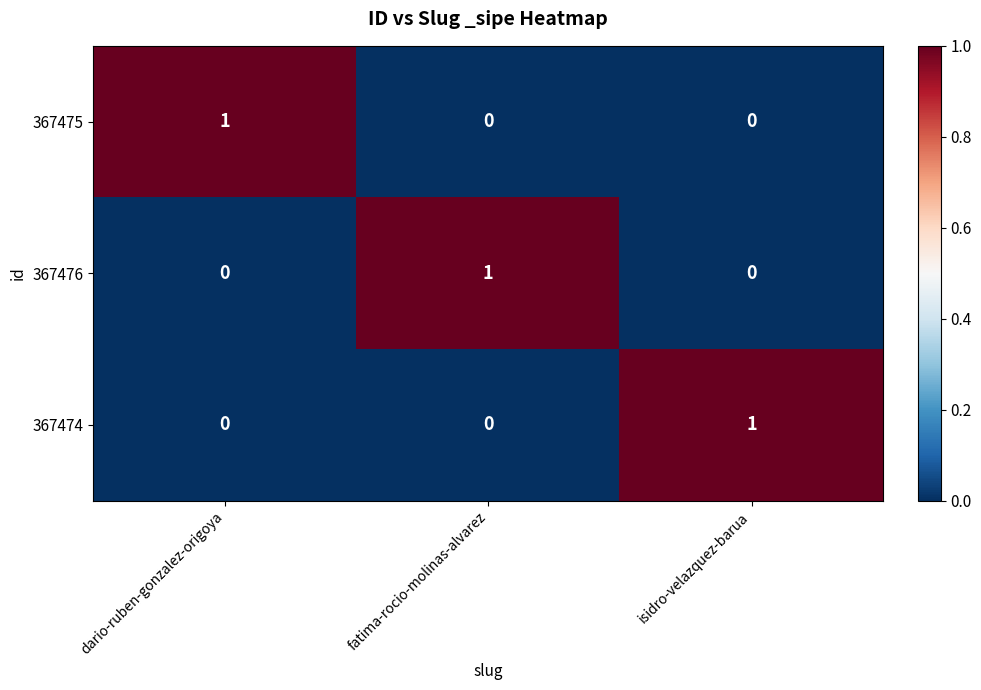

How many distinct data groups are displayed?

3